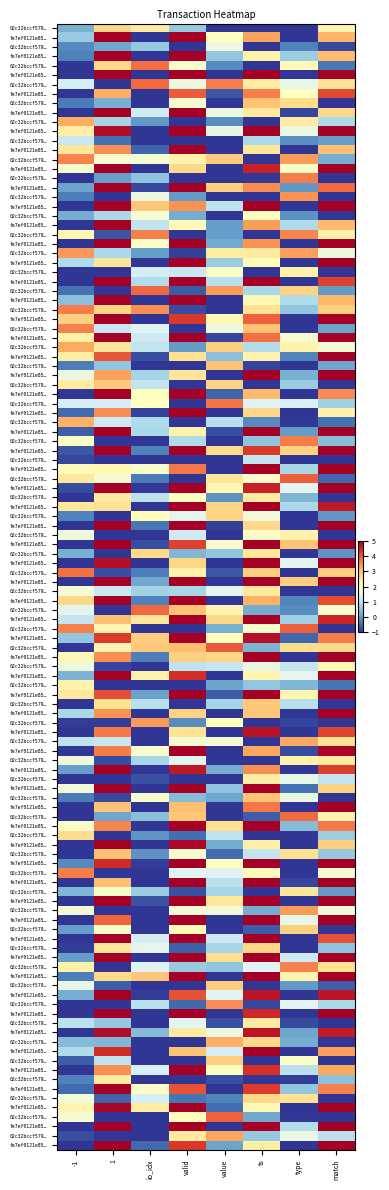

True or false: 02c32bccf5797b3749e3d5a7d45115f331f67df has a value of -1 at -1.

True